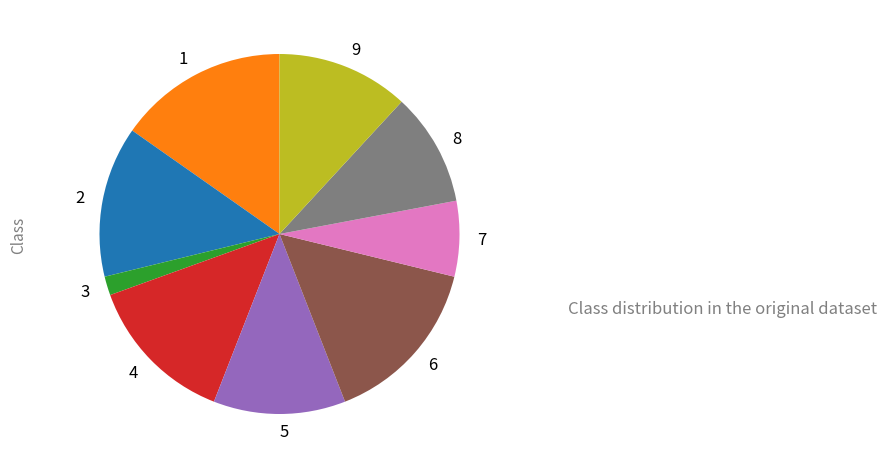

Combined, do 9 and 6 account for over 50%?

No